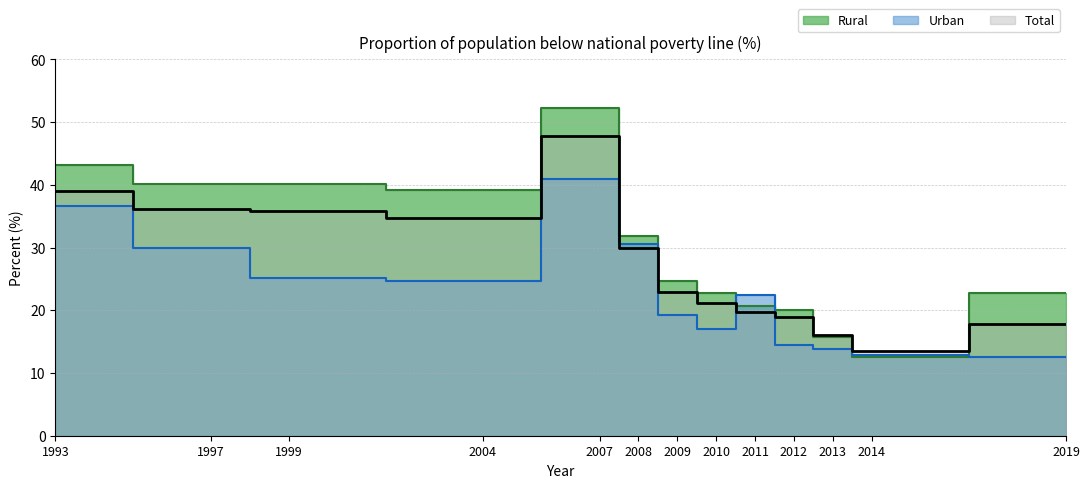

True or false: Rural has a value of 54.7 at 1999.

False